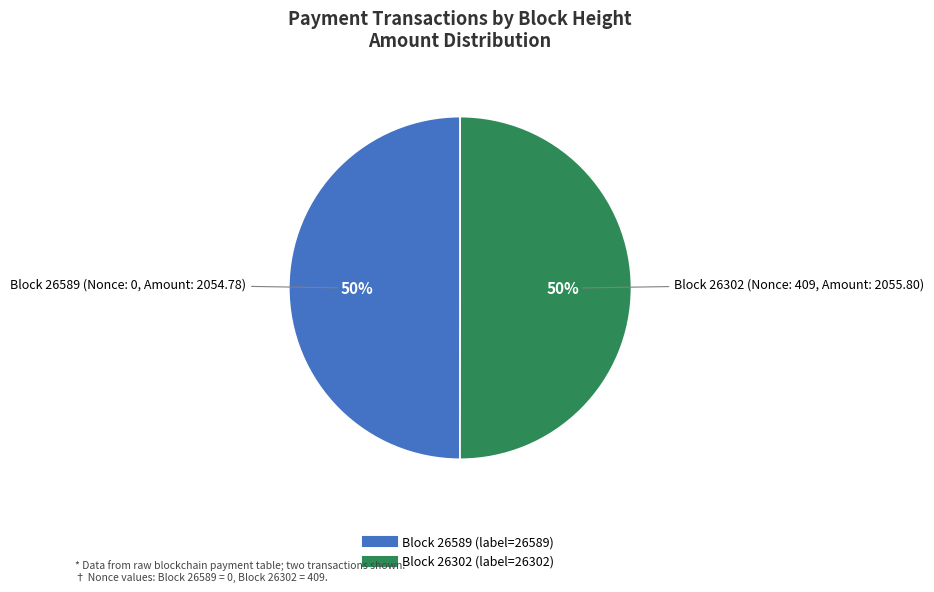

To the nearest percent, what is the average slice percentage?

50%